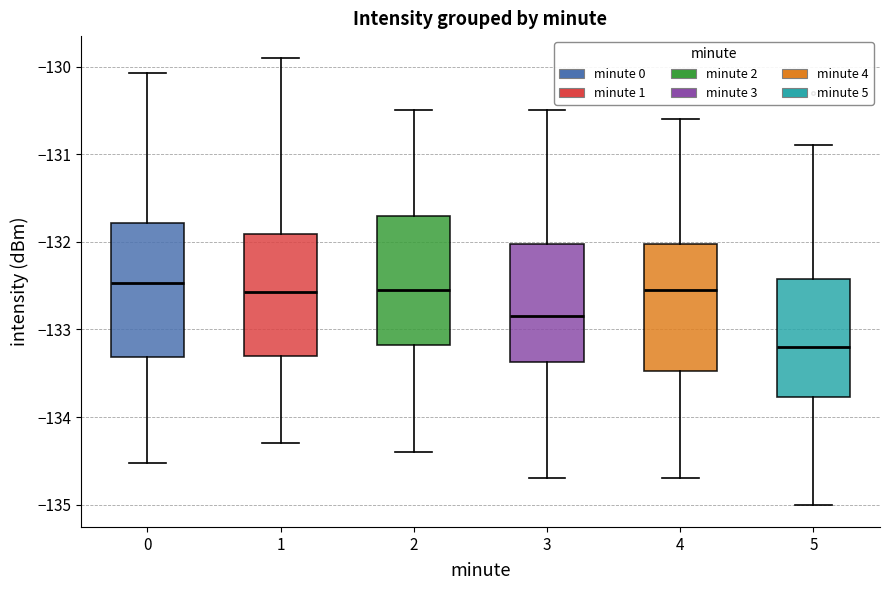

Where does the upper whisker of the box at x = 2 end on the y-axis? The values are not printed on the chart, so give them approximately, as read against the axis.

-130.5